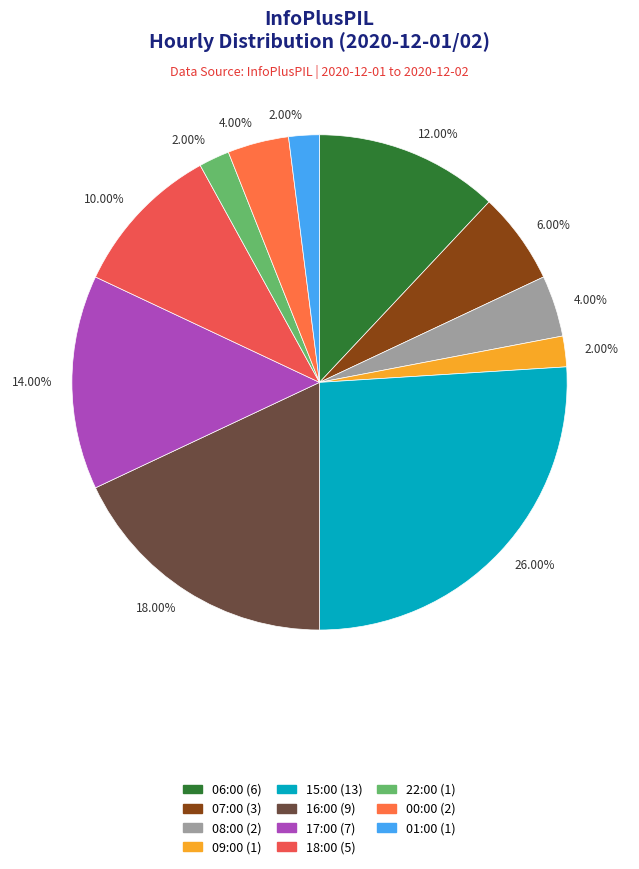

Count the number of slices in the pie.

11